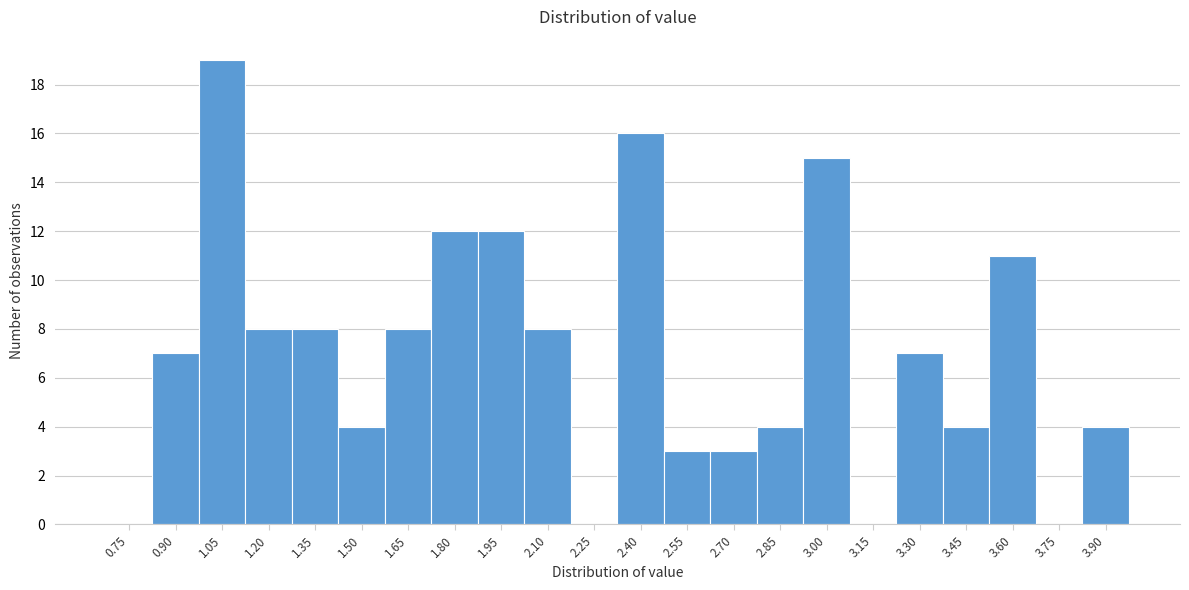

Reading left to right, what are all the values shown in this chart?

0.75=0	0.90=7	1.05=19	1.20=8	1.35=8	1.50=4	1.65=8	1.80=12	1.95=12	2.10=8	2.25=0	2.40=16	2.55=3	2.70=3	2.85=4	3.00=15	3.15=0	3.30=7	3.45=4	3.60=11	3.75=0	3.90=4